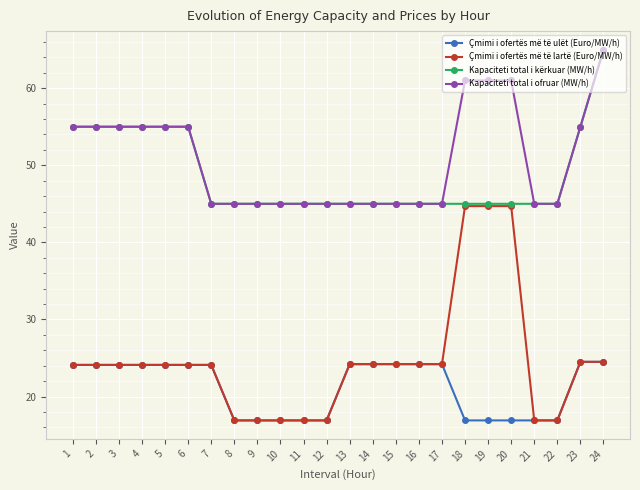

What is the value of the Kapaciteti total i ofruar (MW/h) point at the 21st from the left?

45.0